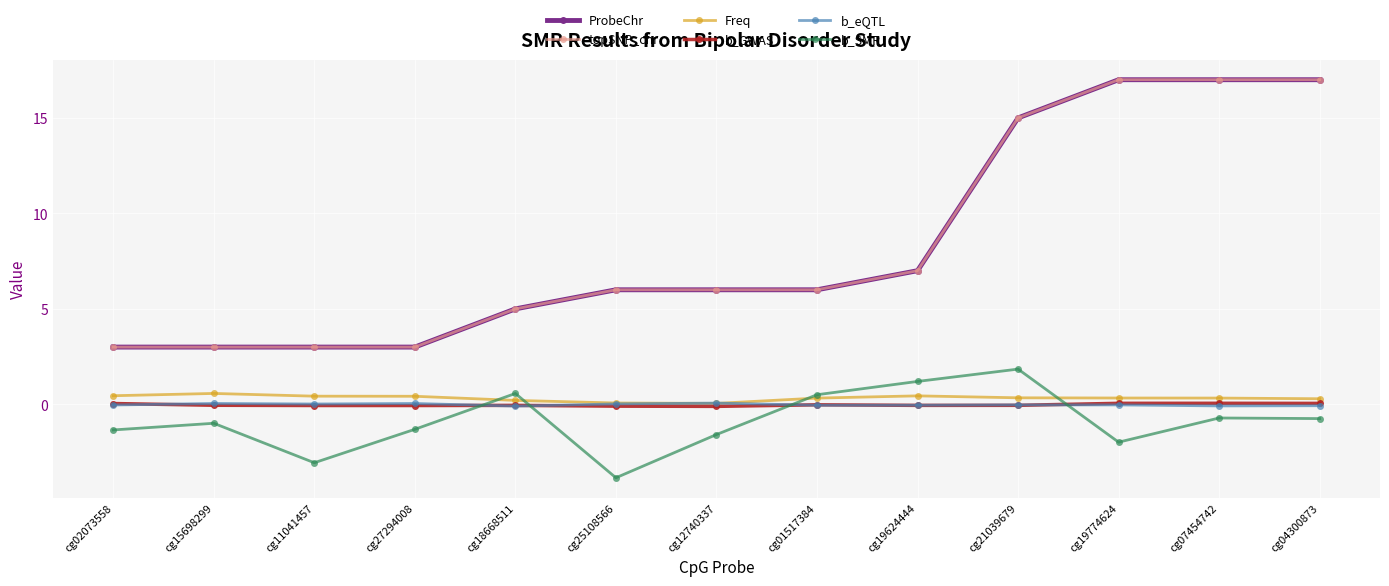

List the labels in order of ProbeChr value, largest first.

cg19774624, cg07454742, cg04300873, cg21039679, cg19624444, cg25108566, cg12740337, cg01517384, cg18668511, cg02073558, cg15698299, cg11041457, cg27294008